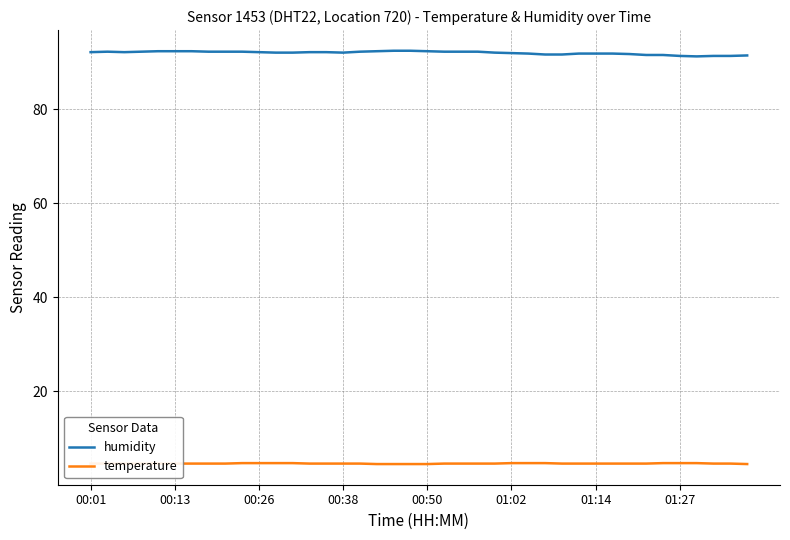

True or false: temperature and humidity intersect in this chart.

False